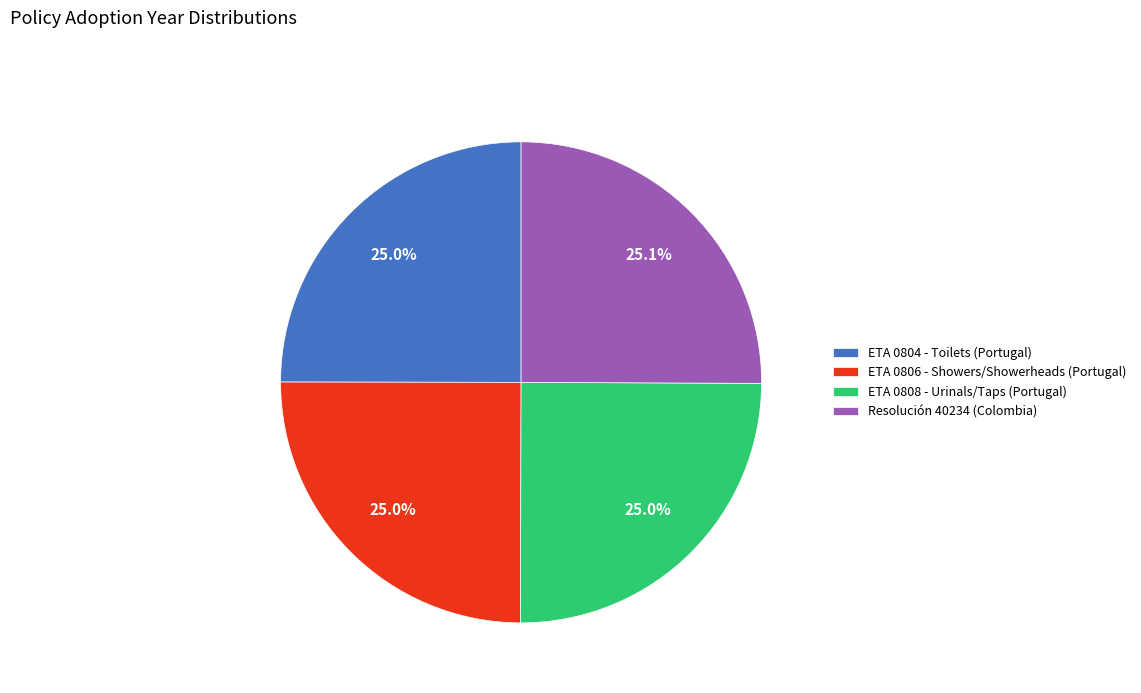

The ETA 0806 - Showers/Showerheads (Portugal) slice represents 25% of the pie. True or false?

True